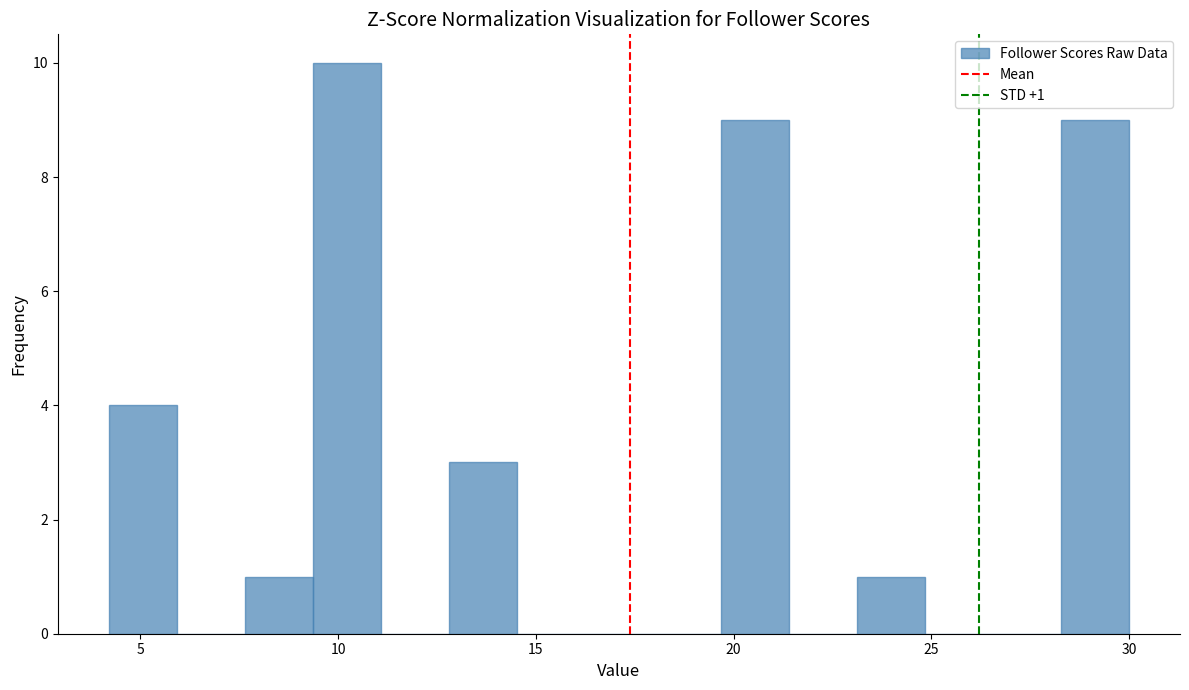

Read against the x-axis, roughly where is the centre of the tallest bar?

10.0